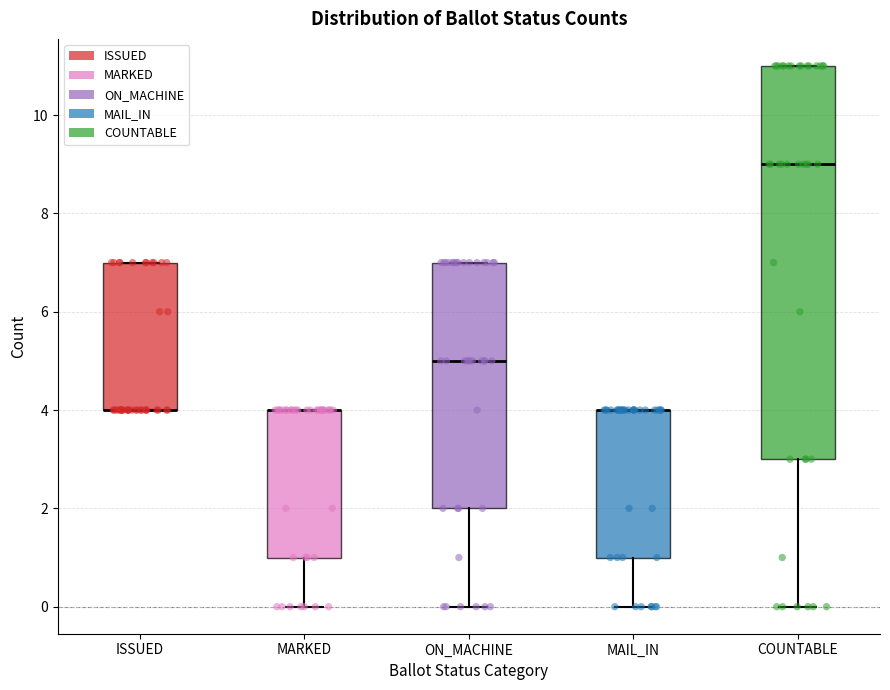

Where is the lower edge of the box for ISSUED on the y-axis? The values are not printed on the chart, so give them approximately, as read against the axis.

4